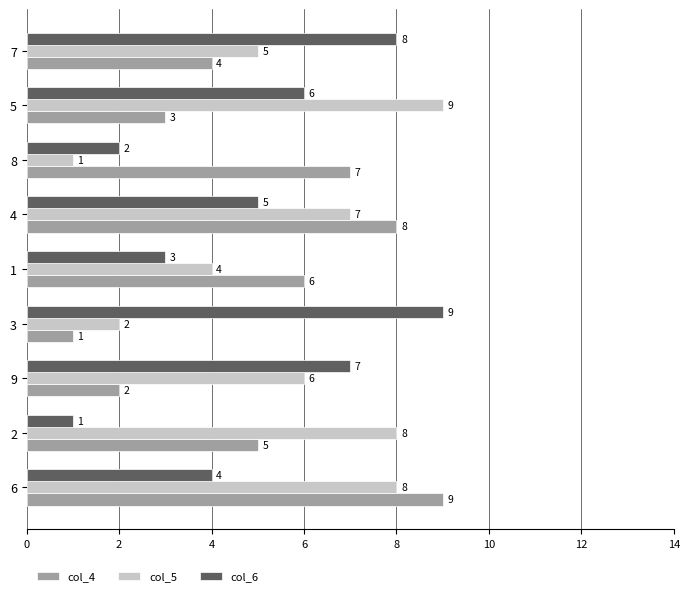

Rank the categories by col_6 value from highest to lowest.

3, 7, 9, 5, 4, 6, 1, 8, 2